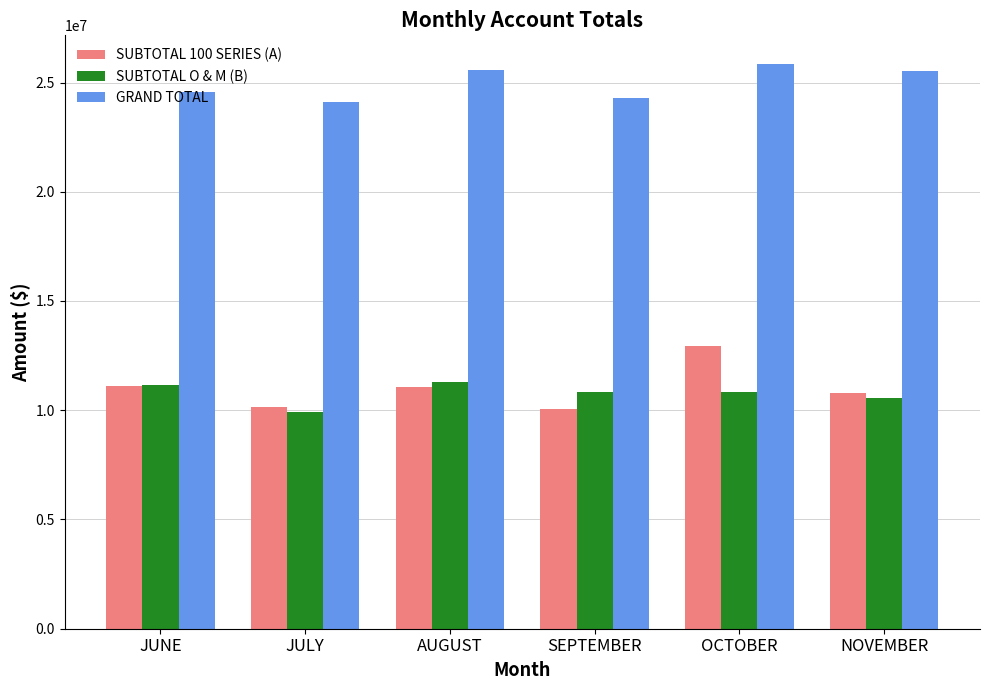

What is the difference between the second highest and second lowest values in the SUBTOTAL 100 SERIES (A) series?

938262.5